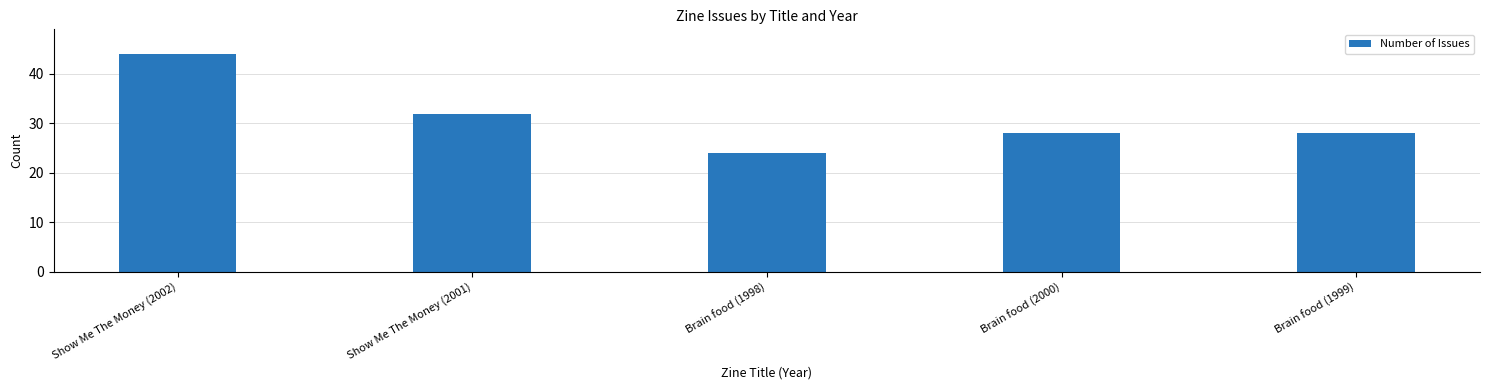

What position from the left is Brain food (1998)?

3